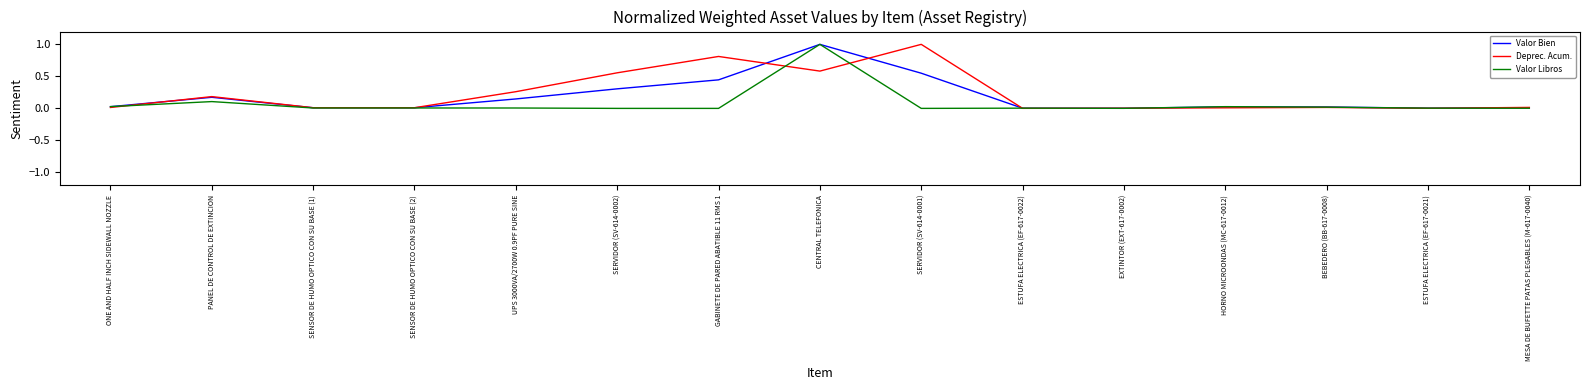

What is the highest value of the Valor Bien series?

1.0